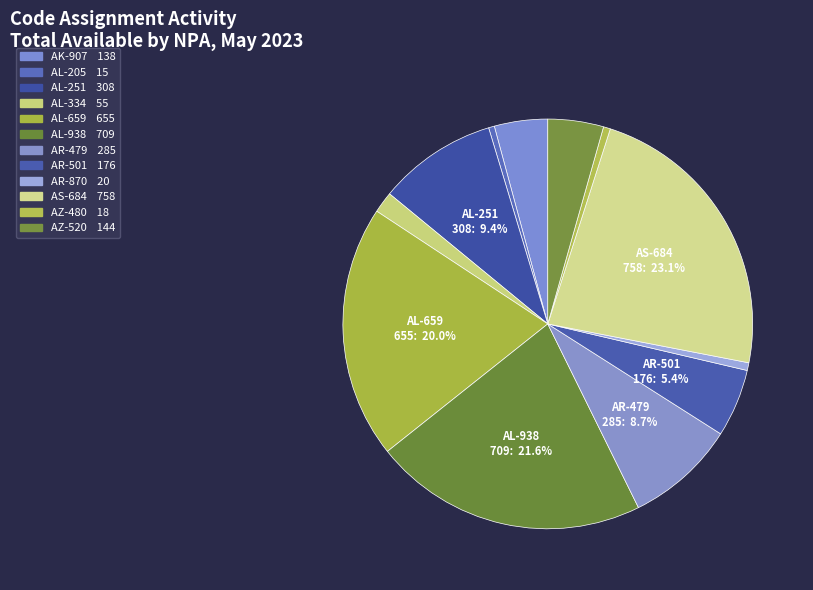

What is the largest slice in the pie chart?

AS-684